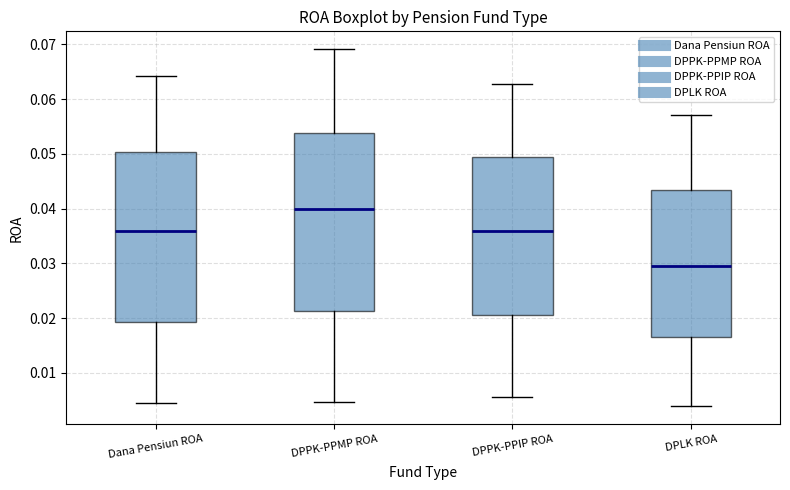

Reading left to right, transcribe this box plot: for each box, give where its median line is, the range the box spans, and where its two whiskers end, as read against the y-axis. The values are not printed on the chart, so give them approximately, as read against the axis.

Dana Pensiun ROA: median 0.036, box 0.019 to 0.050, whiskers 0.005 to 0.064
DPPK-PPMP ROA: median 0.040, box 0.021 to 0.054, whiskers 0.005 to 0.069
DPPK-PPIP ROA: median 0.036, box 0.021 to 0.049, whiskers 0.006 to 0.063
DPLK ROA: median 0.029, box 0.017 to 0.043, whiskers 0.004 to 0.057